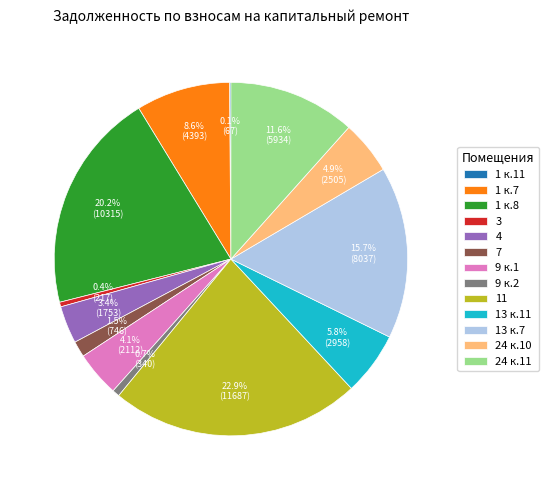

What is the largest slice in the pie chart?

11